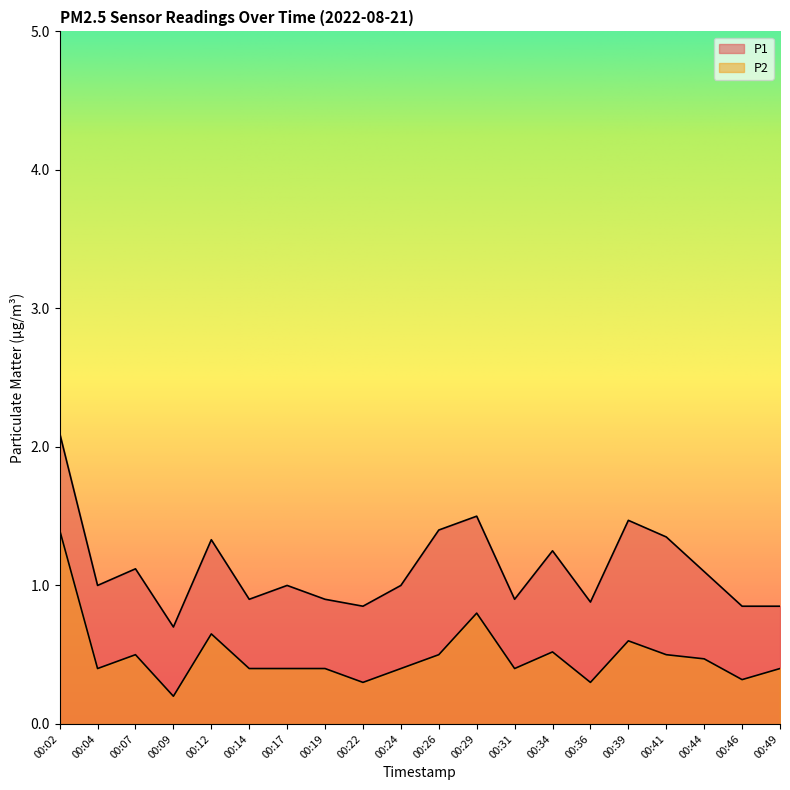

At which category does P2 reach its first local peak?

00:07